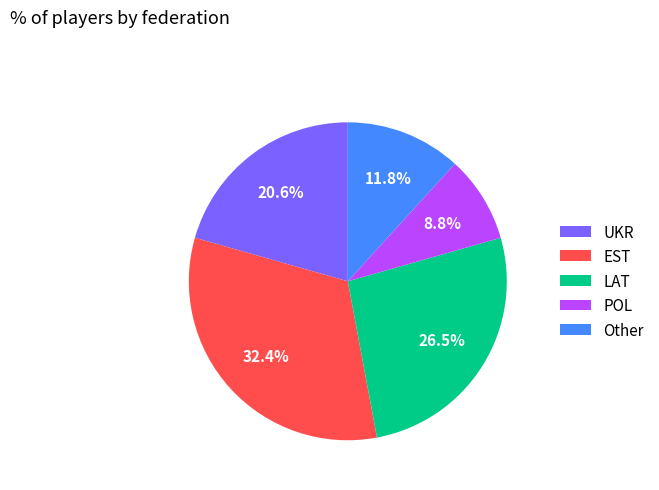

True or false: LAT accounts for 40% of the total.

False